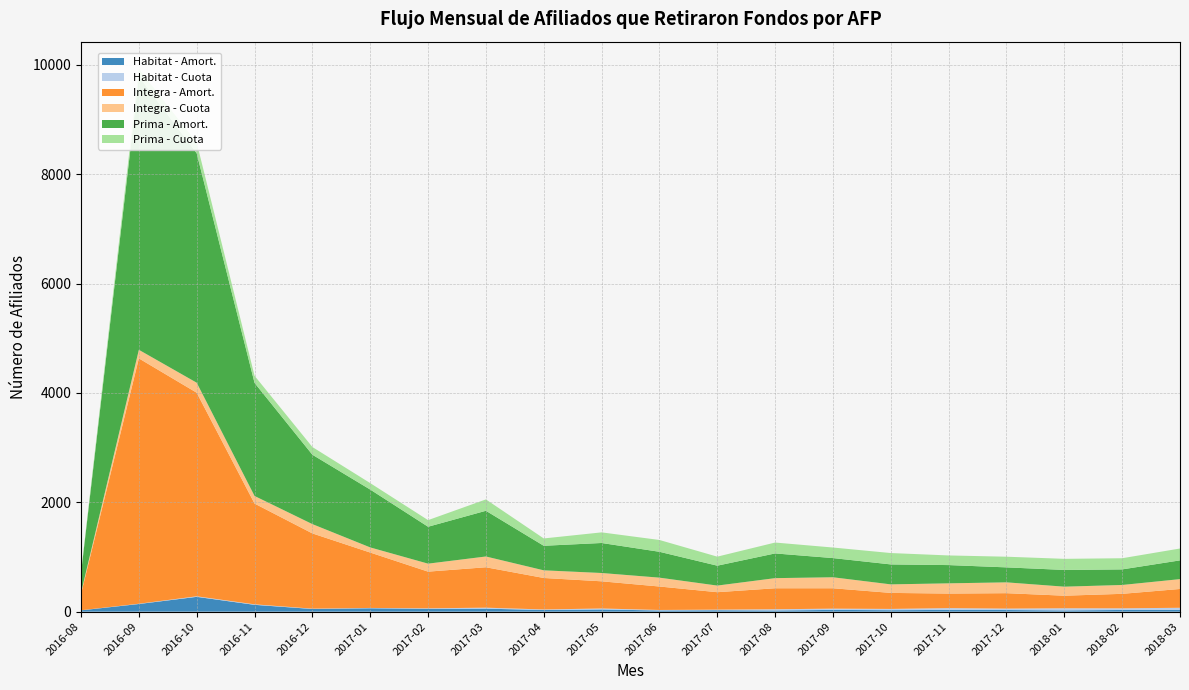

Reading left to right, extract all data points from this chart.

Habitat - Amort.: 24	140	271	125	49	62	52	55	30	40	22	26	22	32	27	32	30	23	31	31
Habitat - Cuota: 2	5	10	9	6	6	9	18	10	18	9	11	22	23	23	33	26	39	30	40
Integra - Amort.: 298	4487	3723	1843	1376	1013	671	739	576	497	429	319	384	373	293	266	282	230	265	344
Integra - Cuota: 21	157	183	139	170	94	146	197	140	152	162	121	185	201	156	187	198	165	162	180
Prima - Amort.: 359	4999	4196	2068	1269	1058	675	836	449	549	473	364	452	351	365	334	274	306	285	343
Prima - Cuota: 24	140	196	130	141	118	121	208	134	194	216	165	199	193	208	176	195	203	204	217